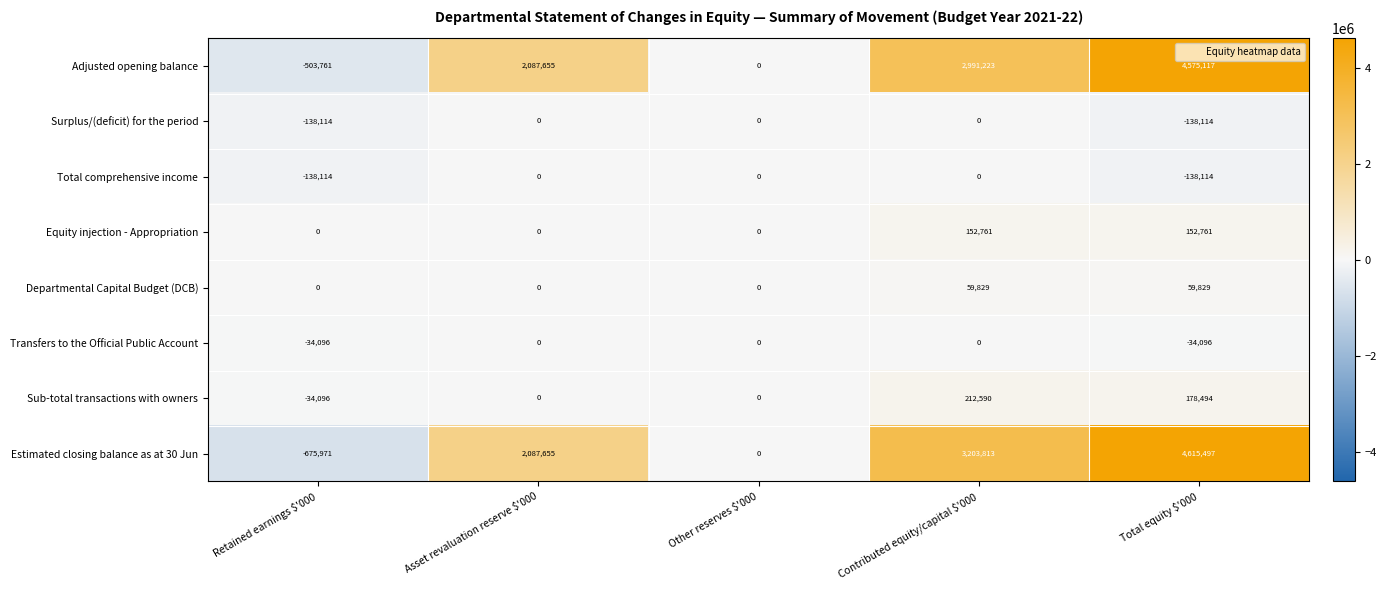

At which label is Transfers to the Official Public Account closest to -17048?

Retained earnings $'000